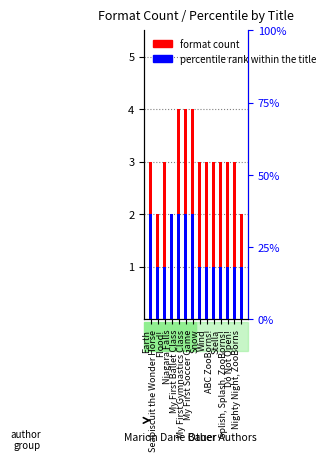

Which series changed the most between Flood! and My First Ballet Class?

format count